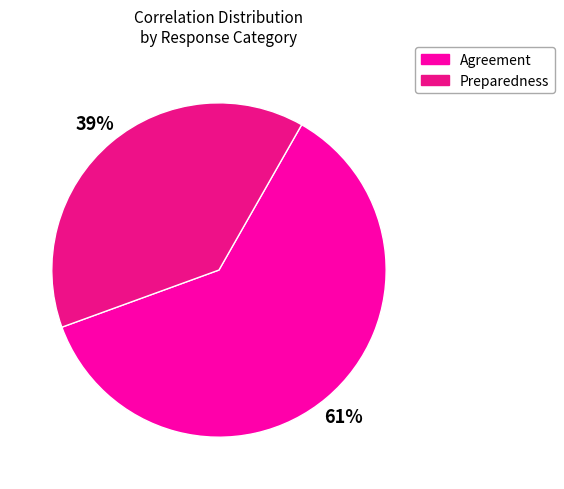

Is there a majority slice in this chart?

Yes